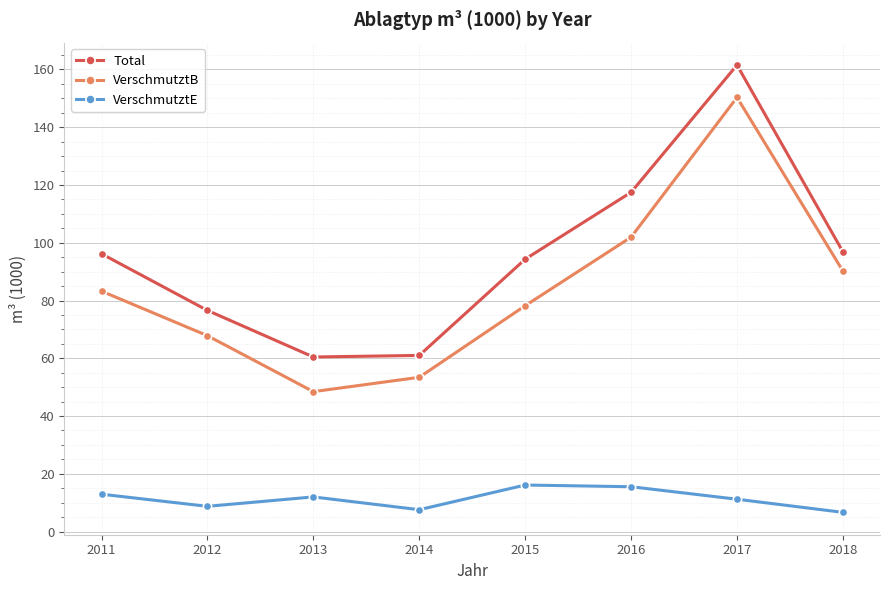

True or false: VerschmutztE and Total intersect in this chart.

False